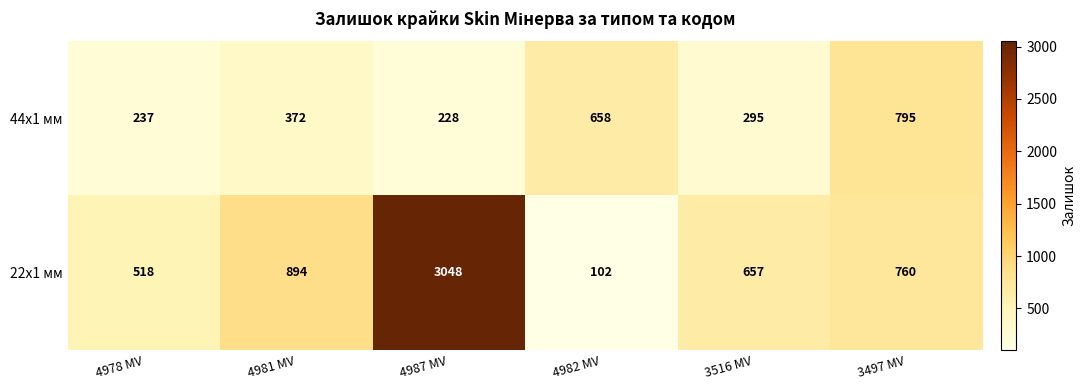

What is the average value of the 44x1 мм series?

431